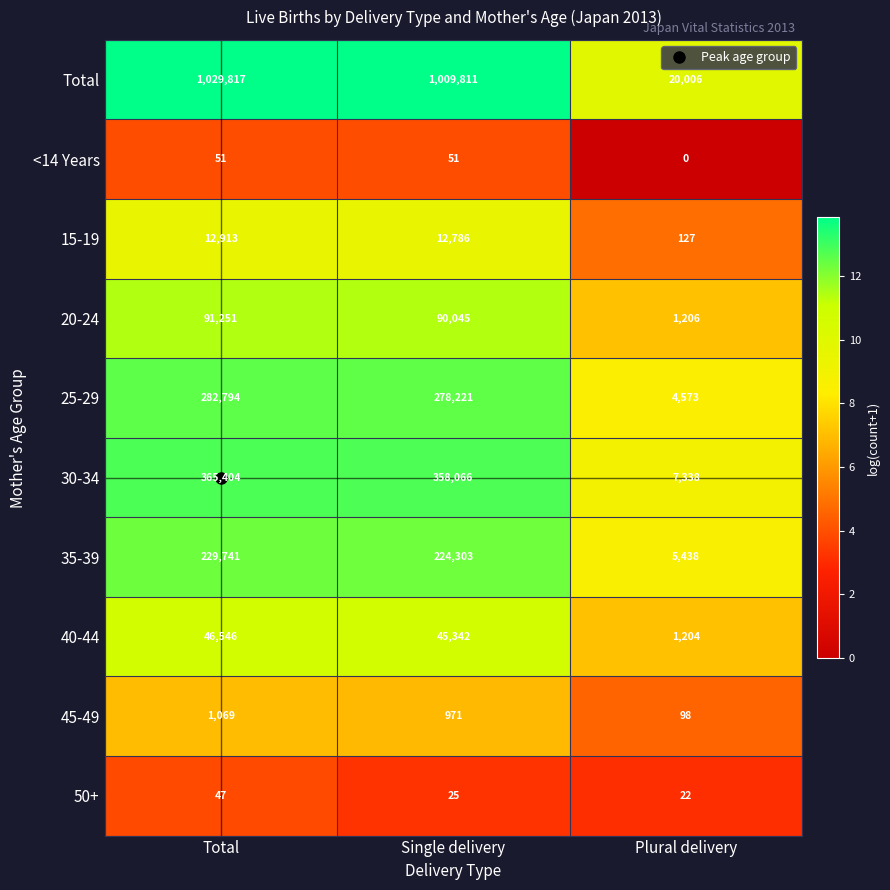

What is the difference between the maximum and second lowest values in the 40-44 series?

1204